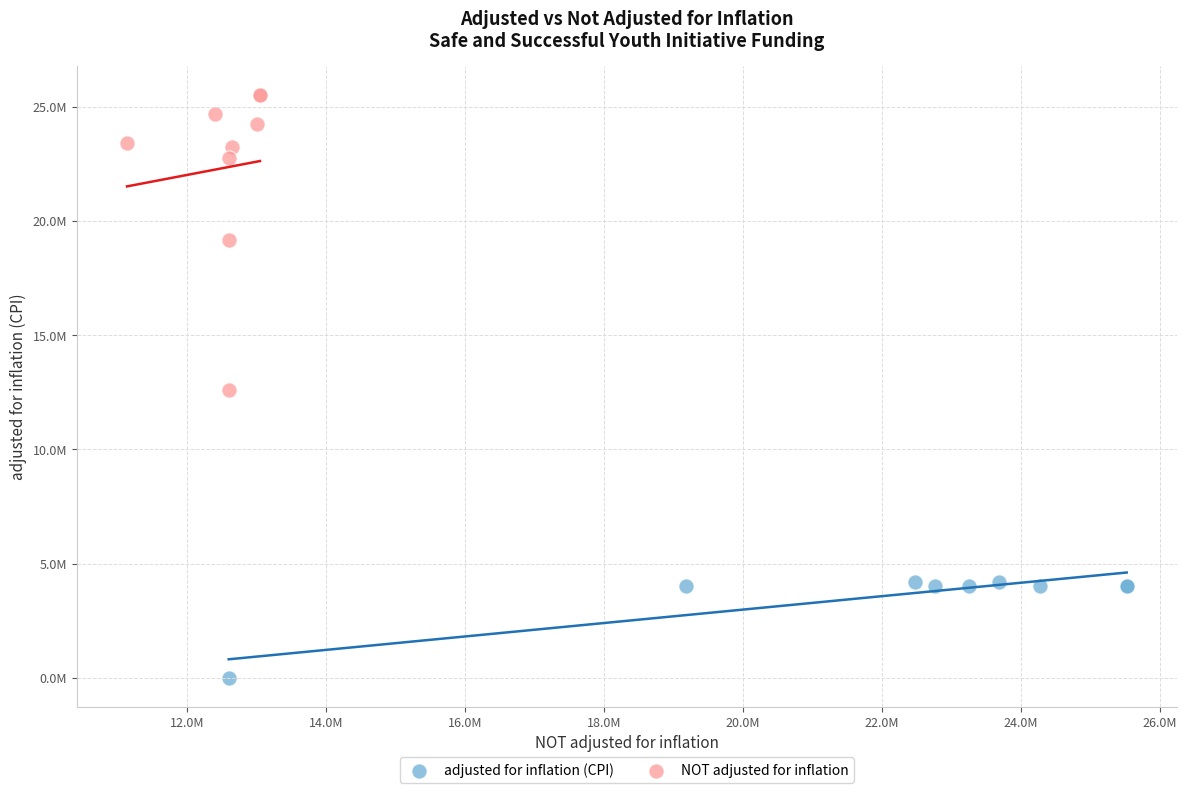

What are all the series names shown in the legend?

adjusted for inflation (CPI), NOT adjusted for inflation